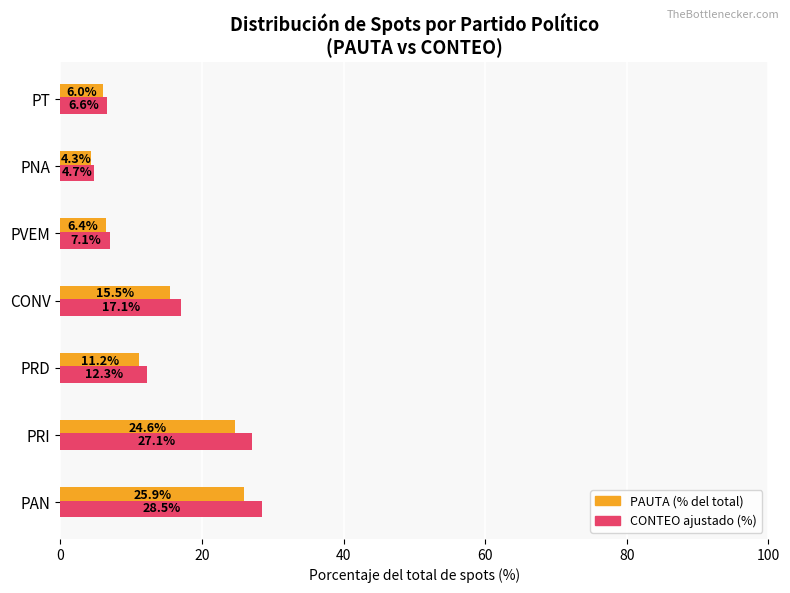

True or false: CONTEO ajustado (%) has a value of 12.3 at PRI.

False